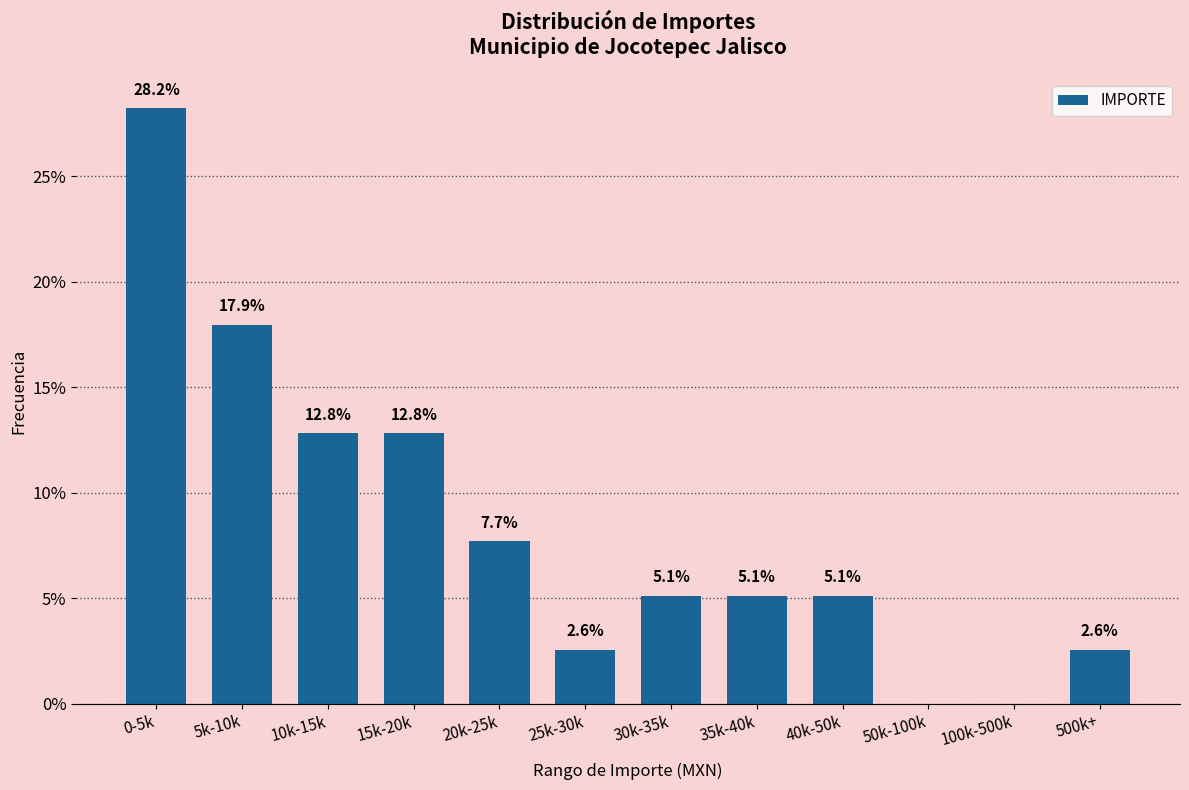

Reading right to left, list all the values displayed in this chart.

500k+=2.6	100k-500k=0.0	50k-100k=0.0	40k-50k=5.1	35k-40k=5.1	30k-35k=5.1	25k-30k=2.6	20k-25k=7.7	15k-20k=12.8	10k-15k=12.8	5k-10k=17.9	0-5k=28.2